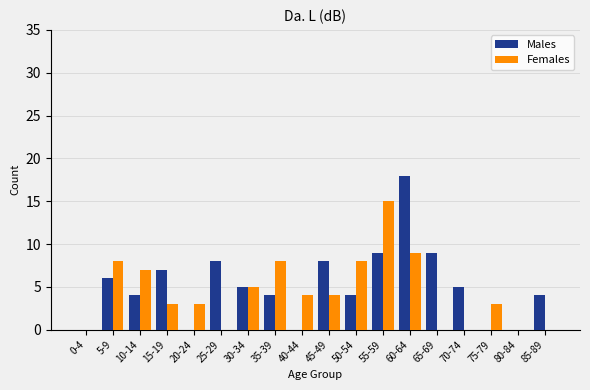

True or false: Males has a value of 9 at 55-59.

True